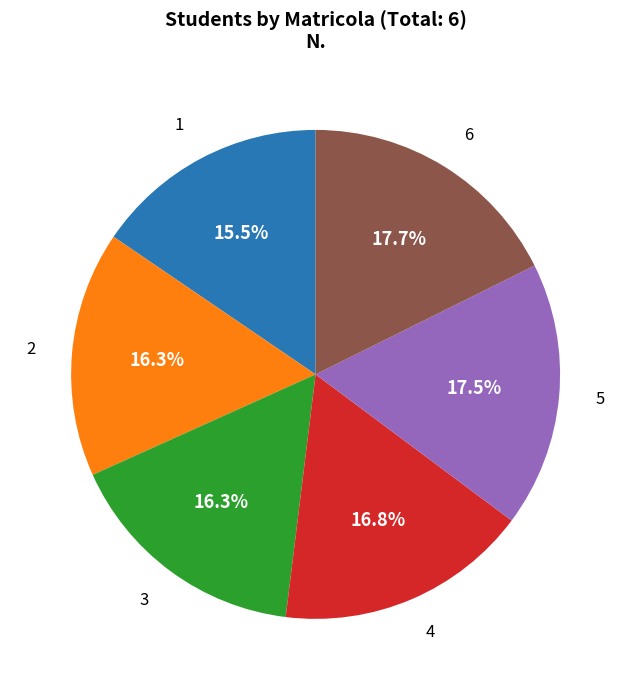

Does any single category account for the majority?

No